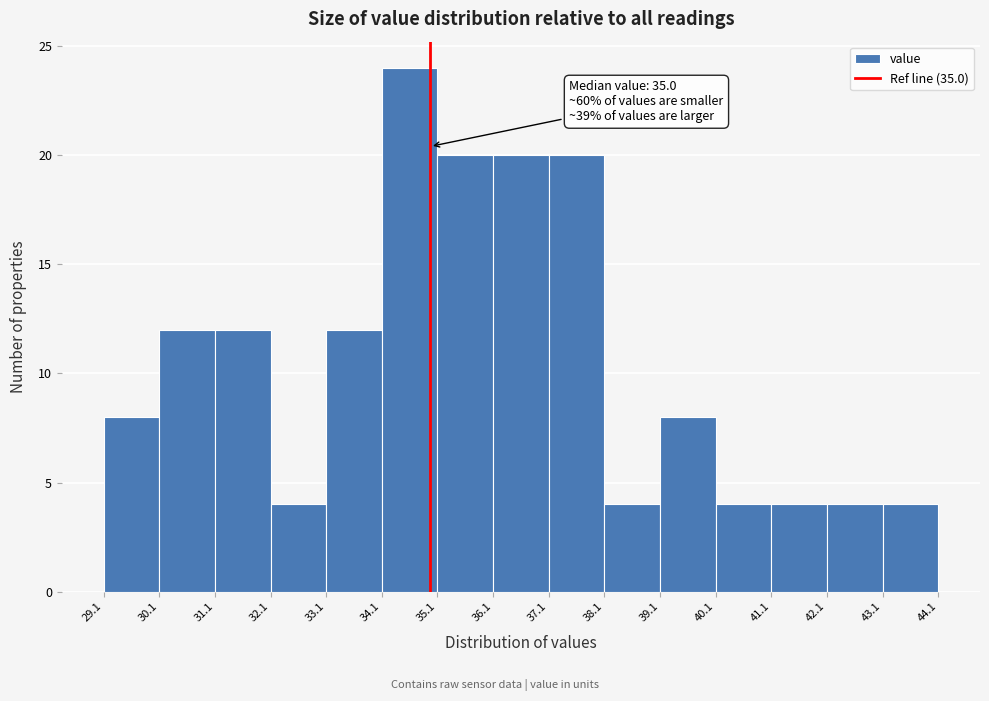

Which range on the x-axis has the tallest bar?

34.1 to 35.1